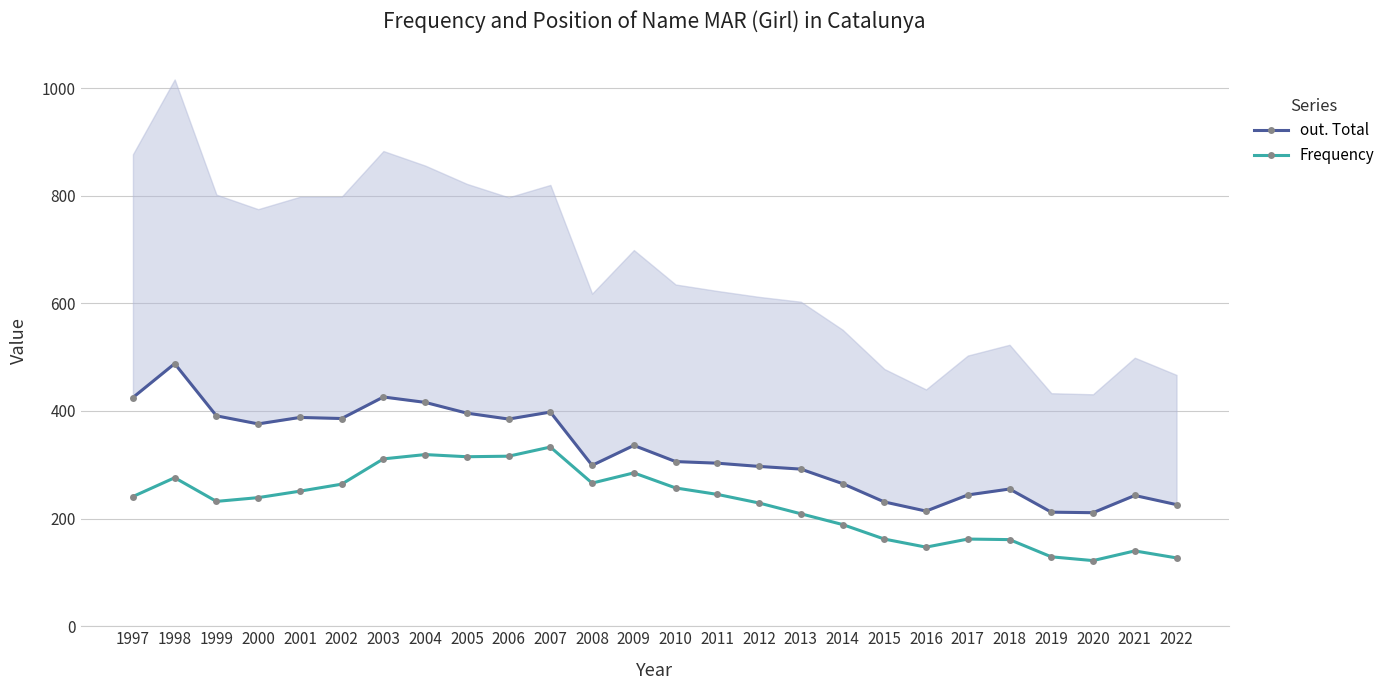

What is the total value across all series at 1999?

623